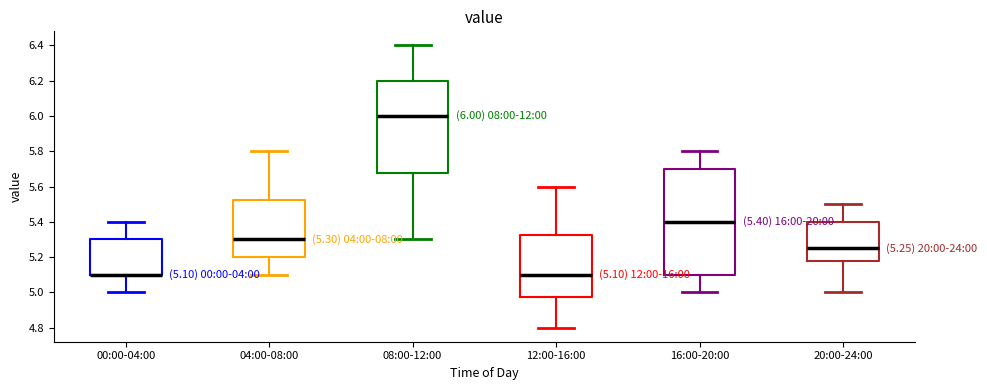

Which box is the tallest, from its lower edge to its upper edge?

16:00-20:00